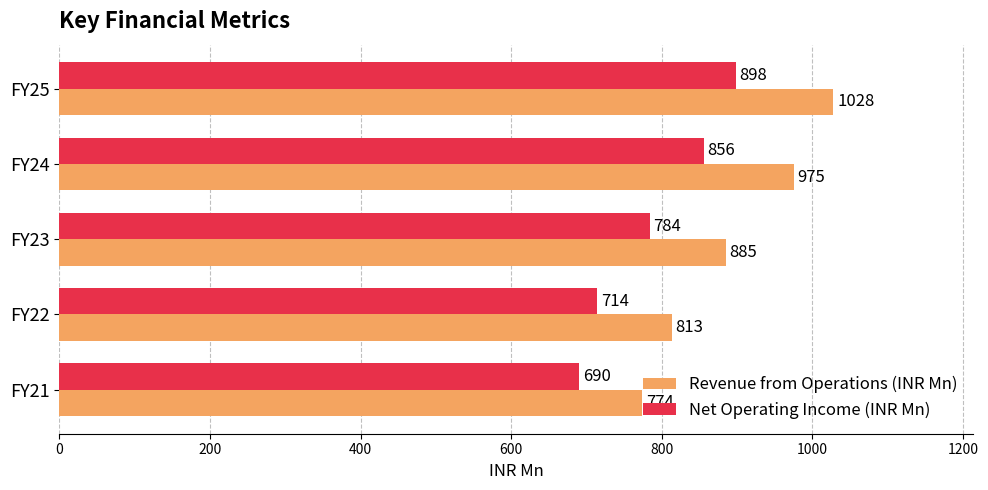

Which series has the widest spread of values?

Revenue from Operations (INR Mn)